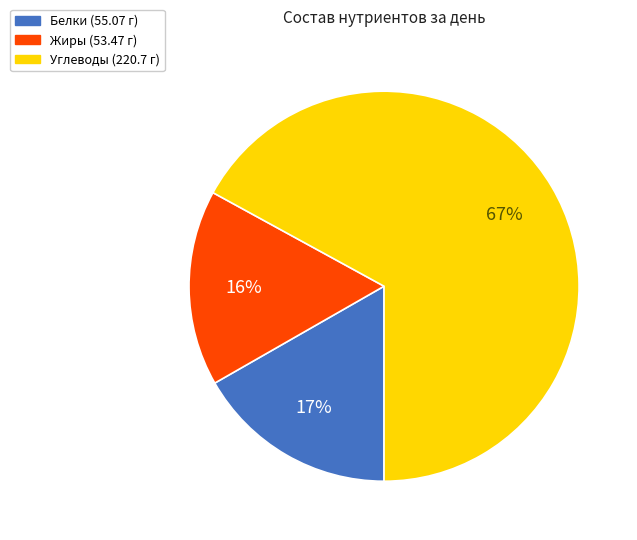

Is there a majority slice in this chart?

Yes